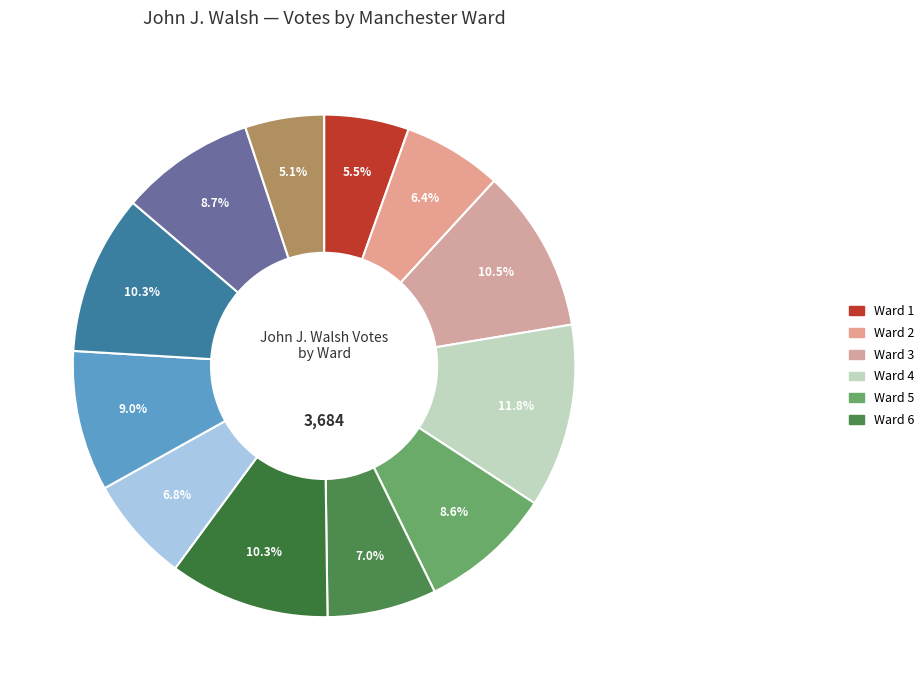

Which category has the smallest portion of the pie?

Ward 12